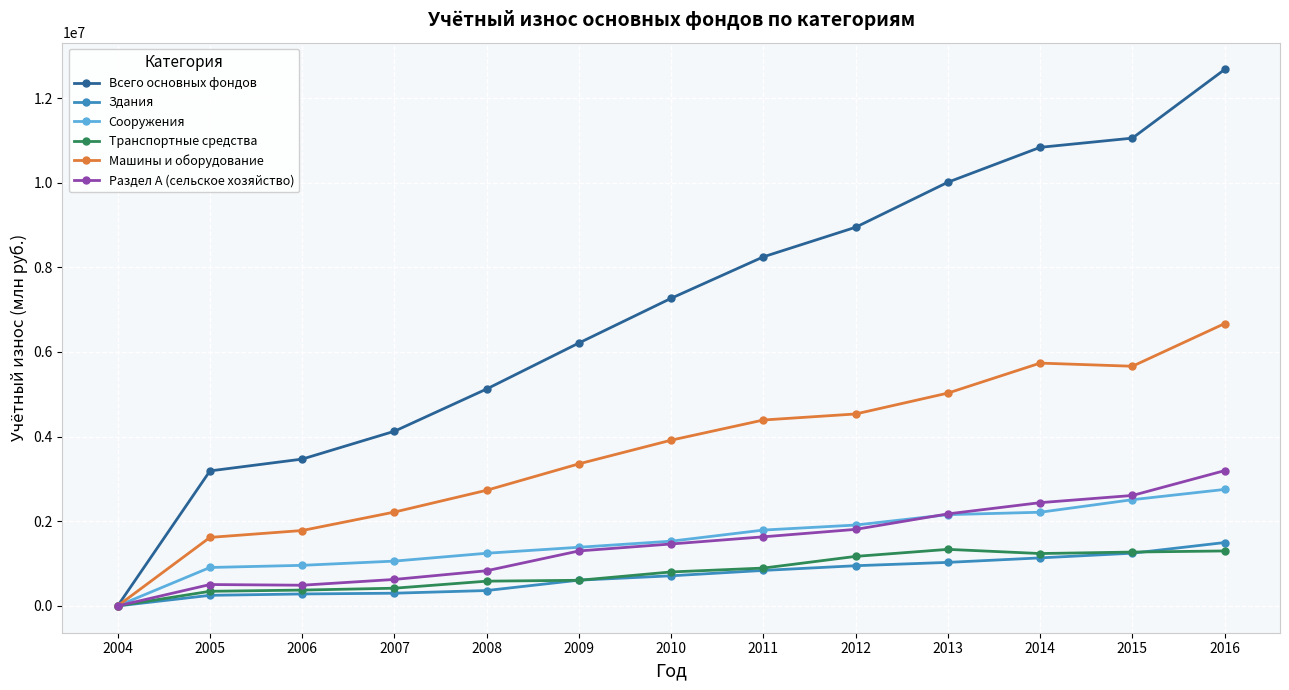

Between 2010 and 2016, which series saw the biggest shift?

Всего основных фондов